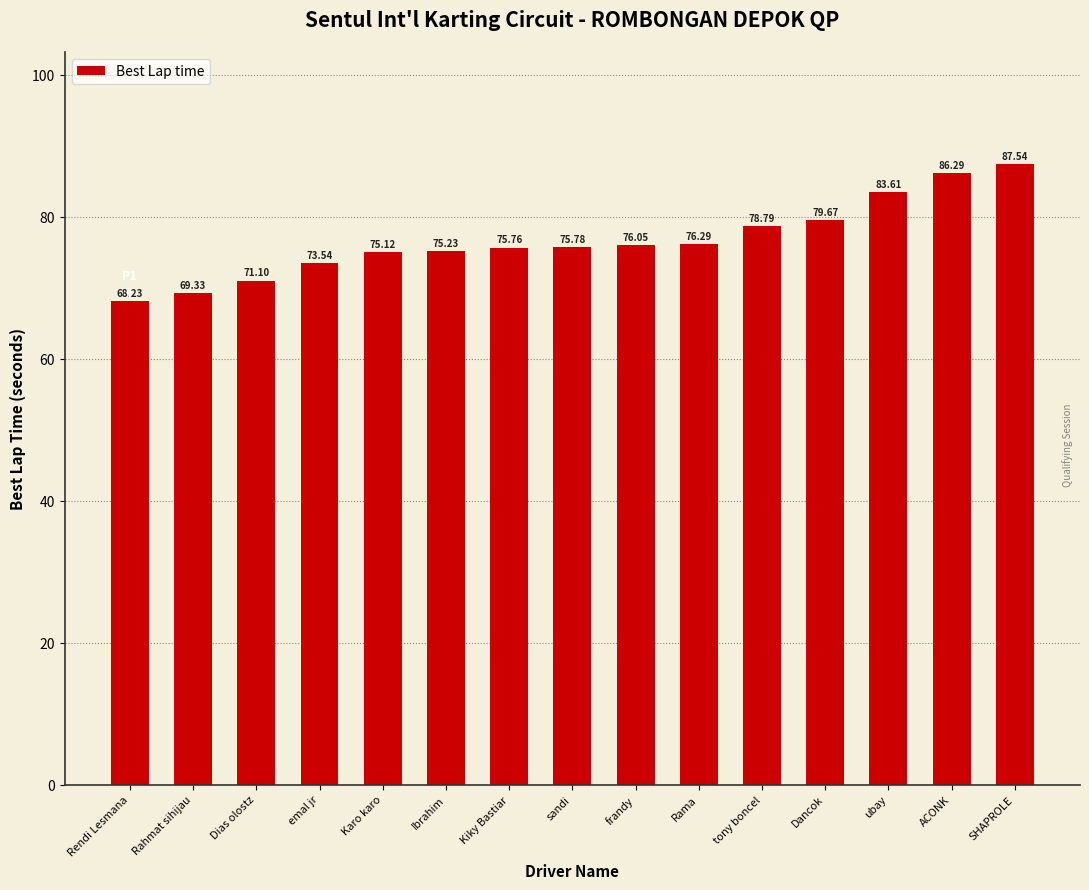

Where does the data first go above 75?

Karo karo